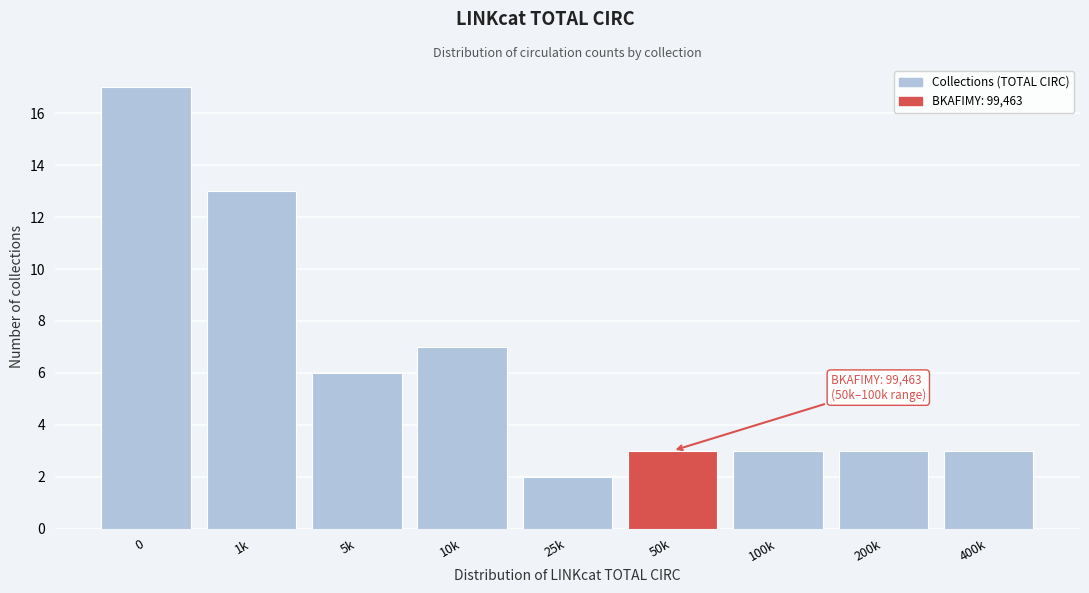

Reading right to left, what are all the values shown in this chart?

400k=3	200k=3	100k=3	50k=3	25k=2	10k=7	5k=6	1k=13	0=17